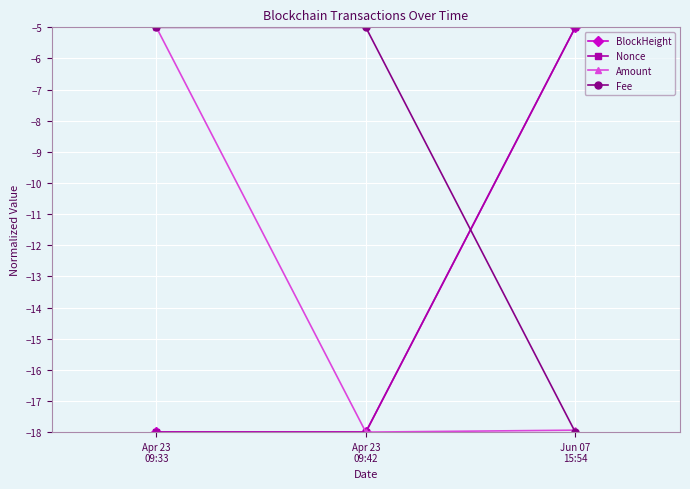

The Amount series shows -3.9 at Jun 07
15:54. True or false?

False